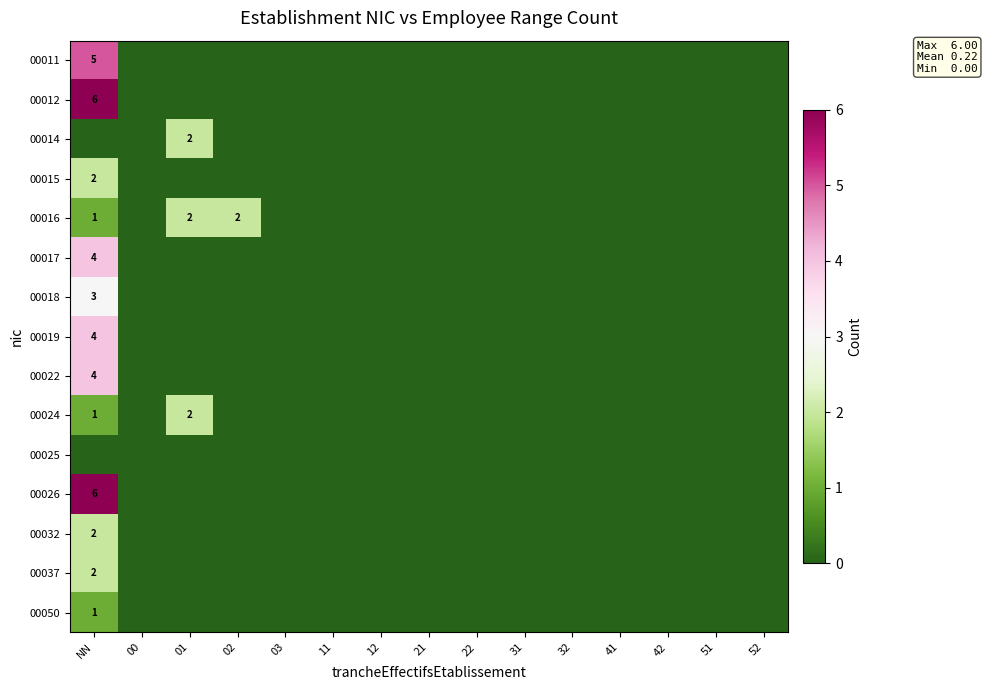

True or false: 00018 has a value of 2 at 32.

False